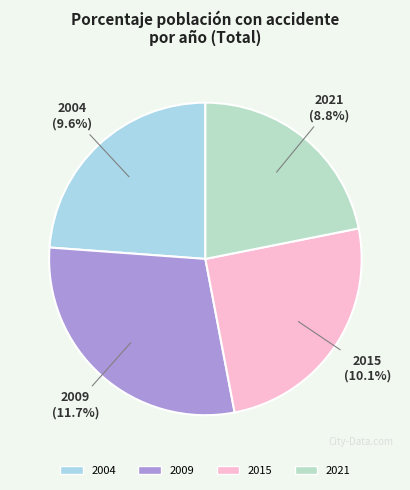

To the nearest percent, what percentage of the pie is 2004?

24%